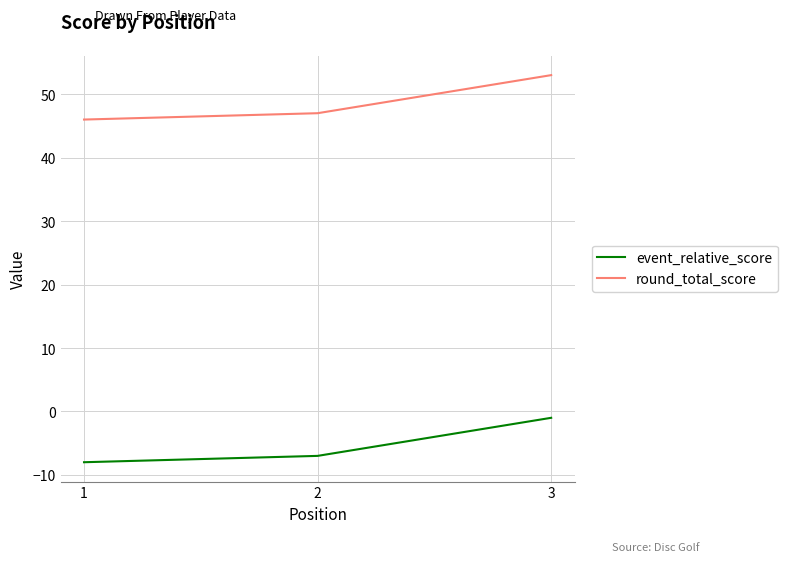

What is the total value across all series at 3?

52